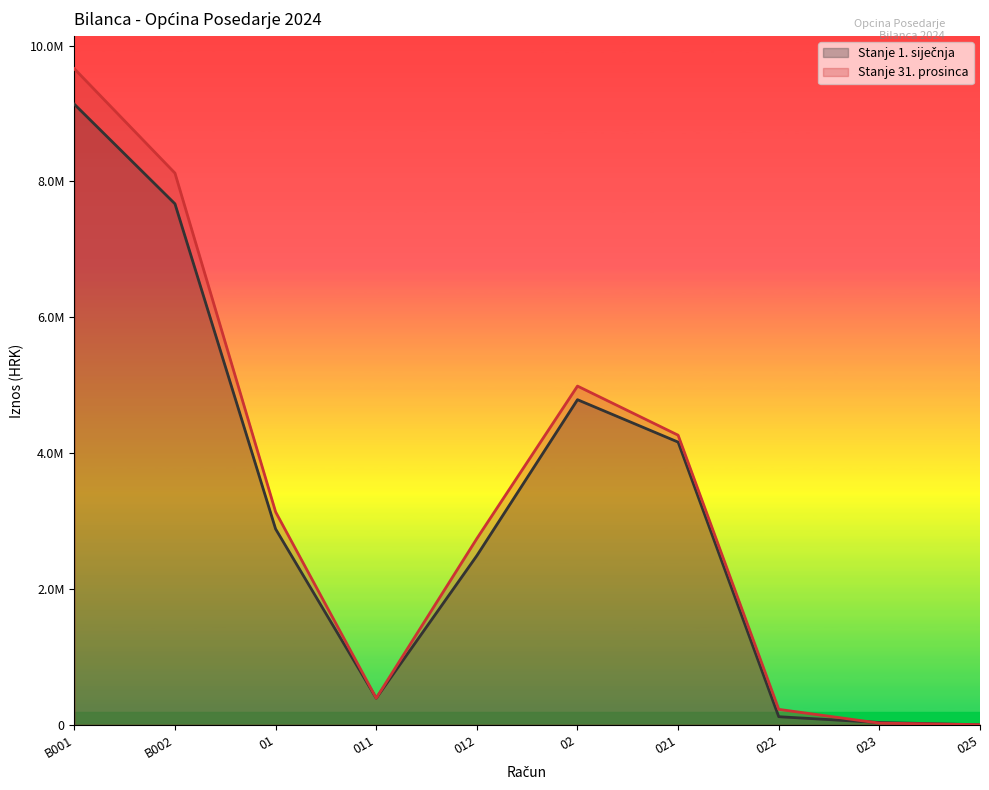

What value does the Stanje 31. prosinca series have at 012?

2742028.7